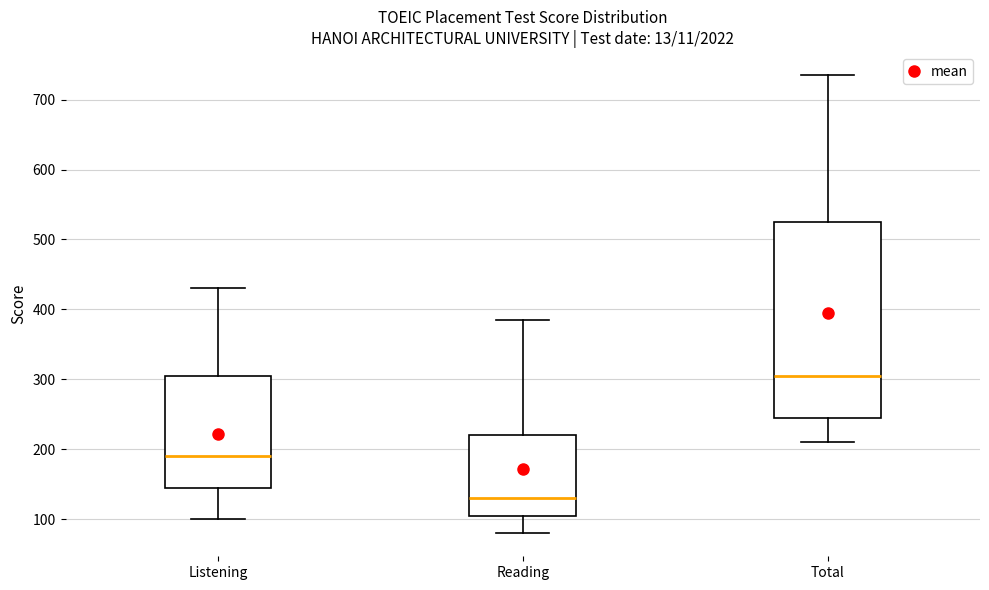

Which box is the tallest, from its lower edge to its upper edge?

Total